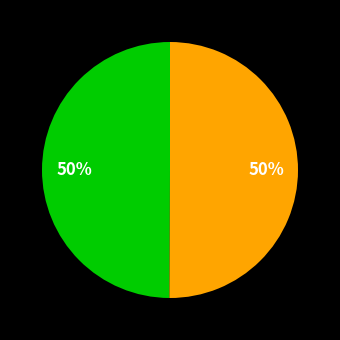

How many segments does this pie chart have?

2